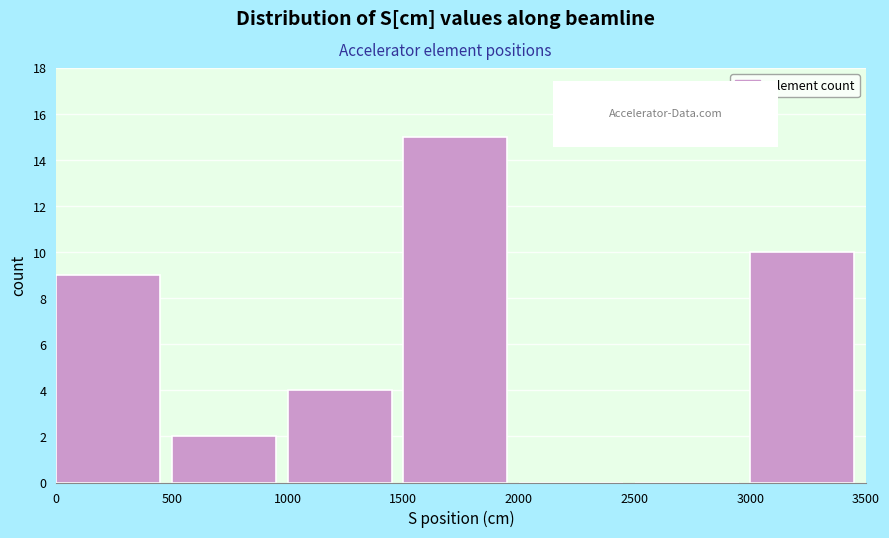

Reading left to right, list every bar in this chart as the range it spans on the x-axis followed by its height. The values are not printed on the chart, so give them approximately, as read against the axis.

0 to 500: 9
500 to 1000: 2
1000 to 1500: 4
1500 to 2000: 15
2000 to 2500: 0
2500 to 3000: 0
3000 to 3500: 10